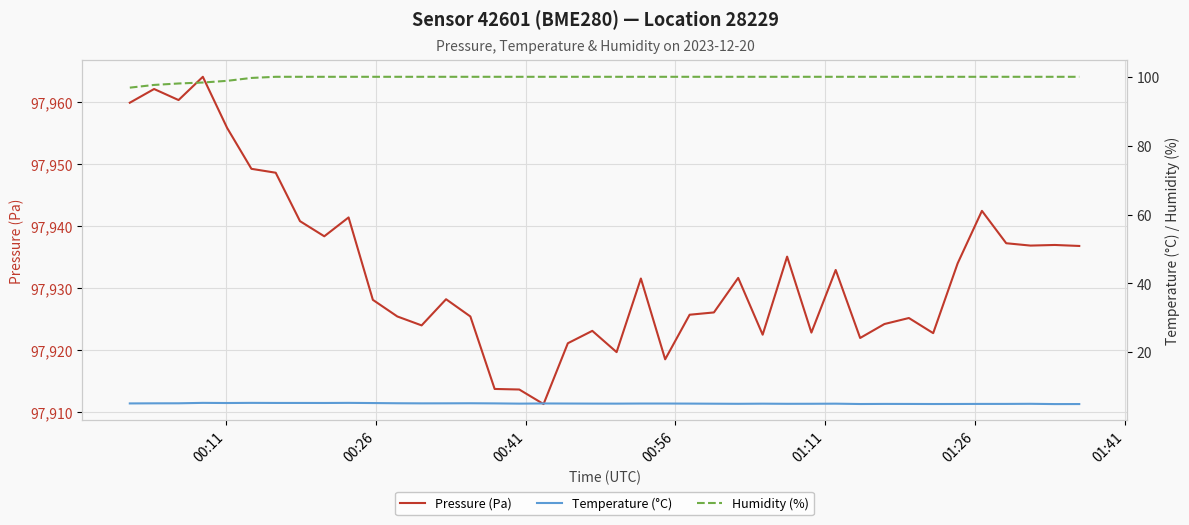

What is the maximum value for Pressure (Pa)?

97964.1